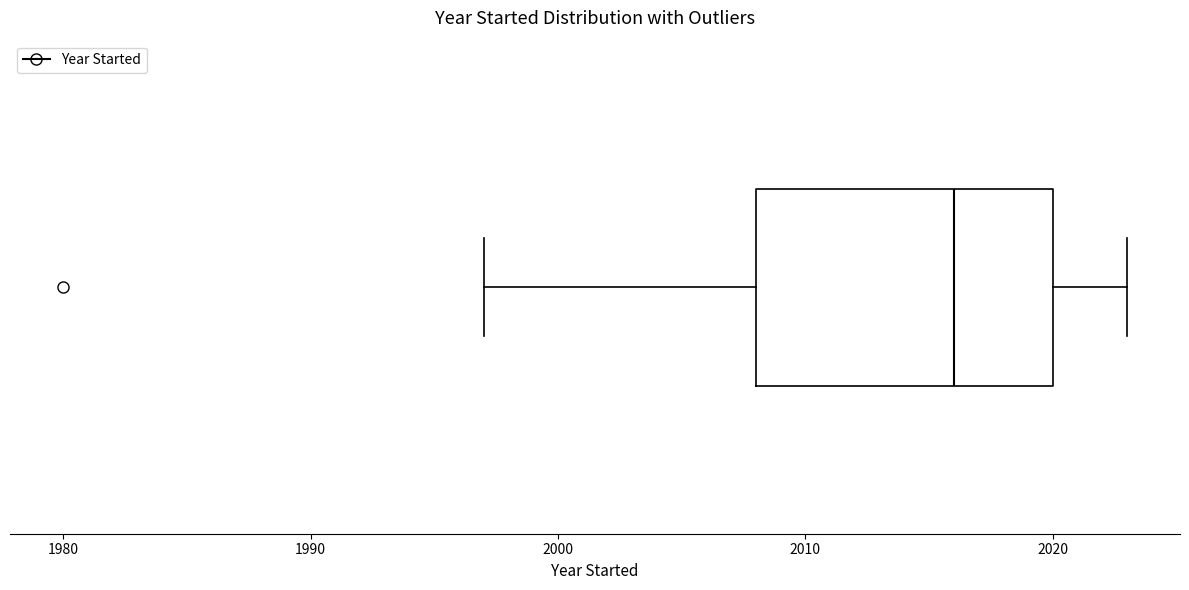

Where is the right edge of the box on the x-axis? The values are not printed on the chart, so give them approximately, as read against the axis.

2020